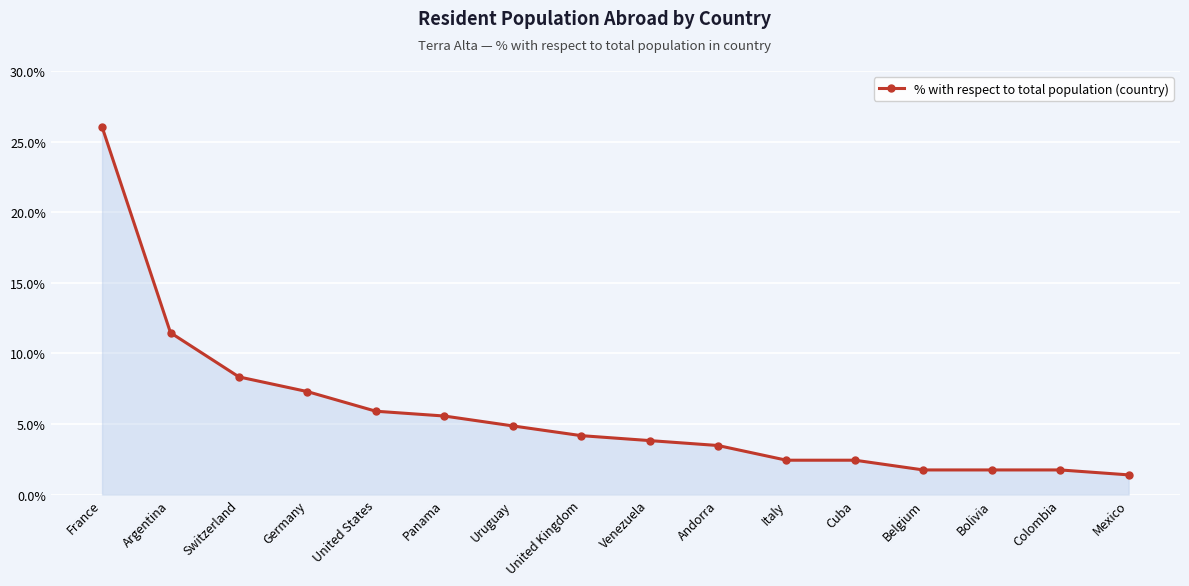

What is the difference between the values at Argentina and Andorra?

8.0